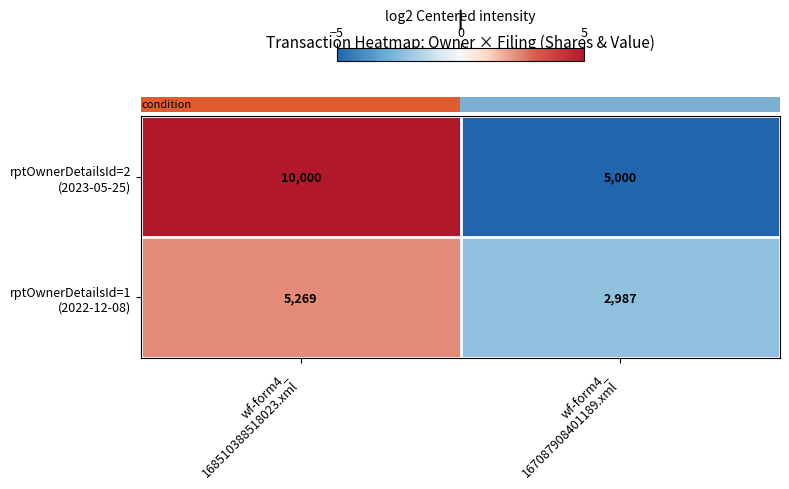

How many data points does each series have?

2